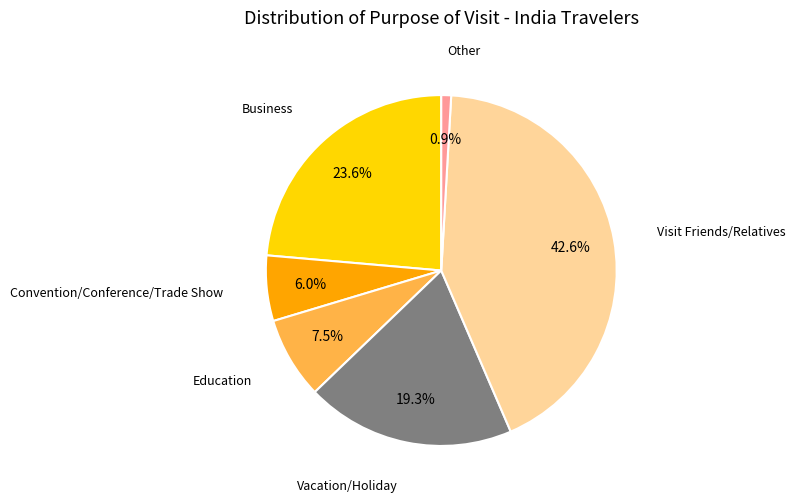

Is there any slice that represents more than half of the pie?

No